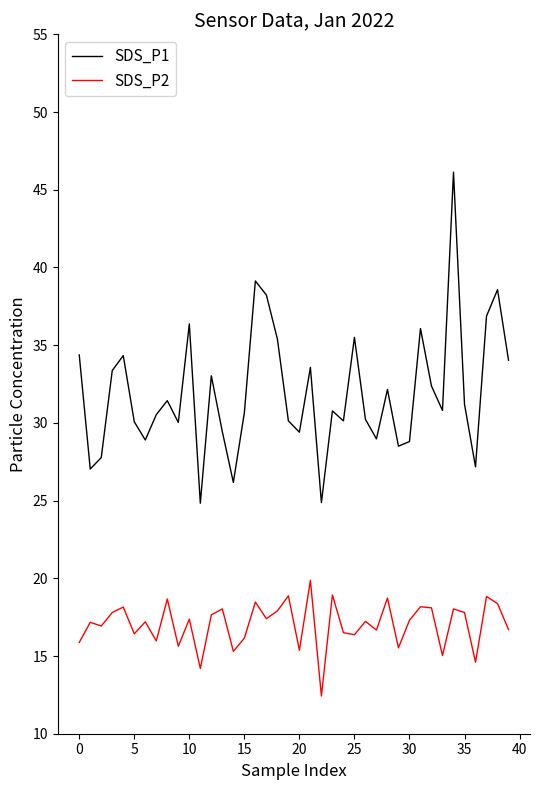

Which series has the widest spread of values?

SDS_P1